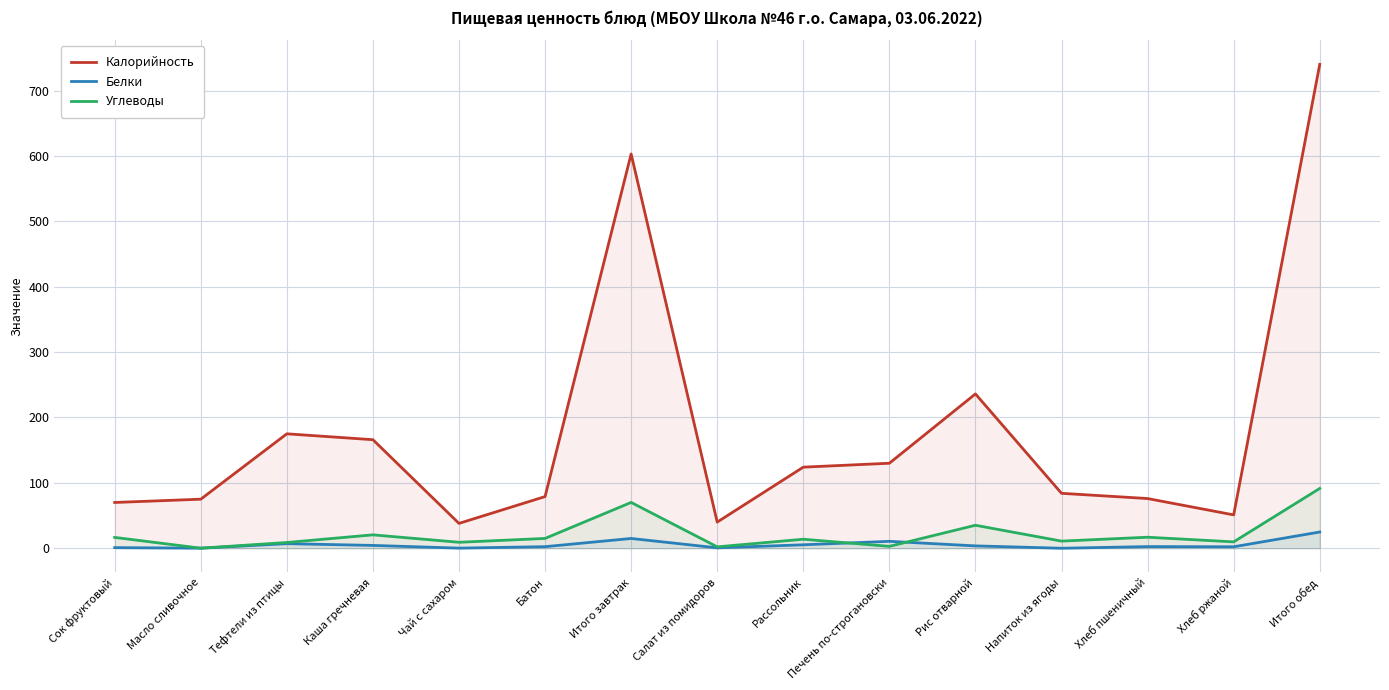

The value of Углеводы at Салат из помидоров is 2.1. True or false?

True